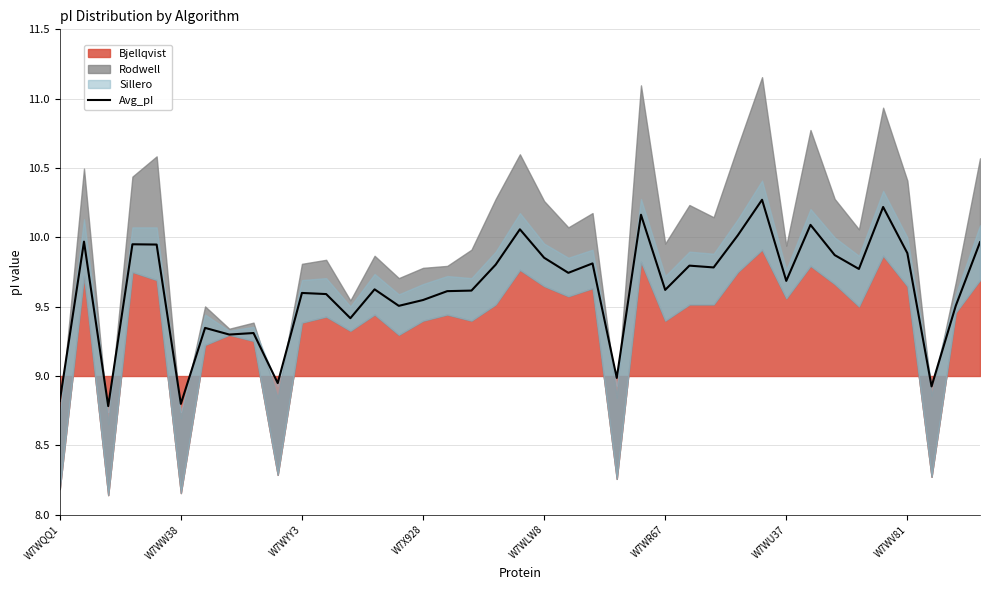

Reading right to left, what are all the values shown in this chart?

10.0	9.5	8.9	9.9	10.2	9.8	9.9	10.1	9.7	10.3	10.0	9.8	9.8	9.6	10.2	9.0	9.8	9.7	9.9	10.1	9.8	9.6	9.6	9.5	9.5	9.6	9.4	9.6	9.6	8.9	9.3	9.3	9.3	8.8	9.9	9.9	8.8	10.0	8.8